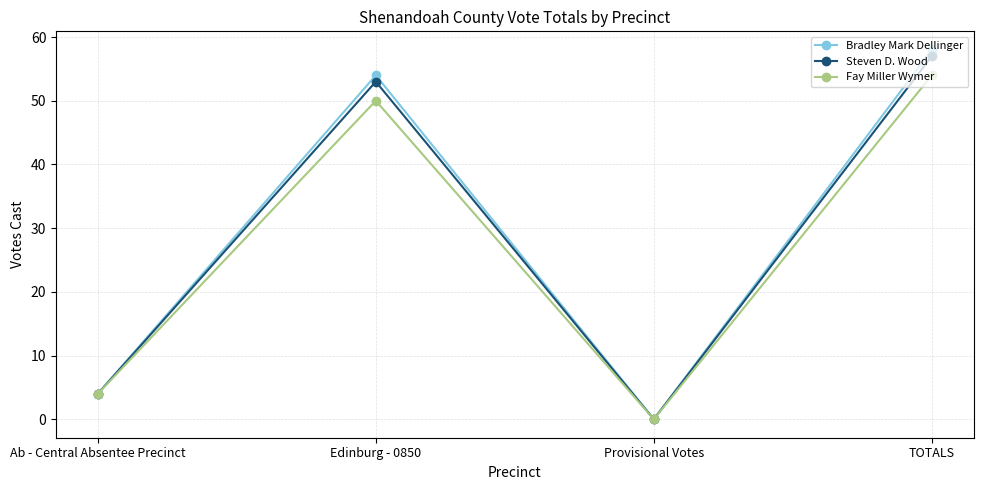

In Bradley Mark Dellinger, how many points are higher than both neighbors (excluding endpoints)?

1